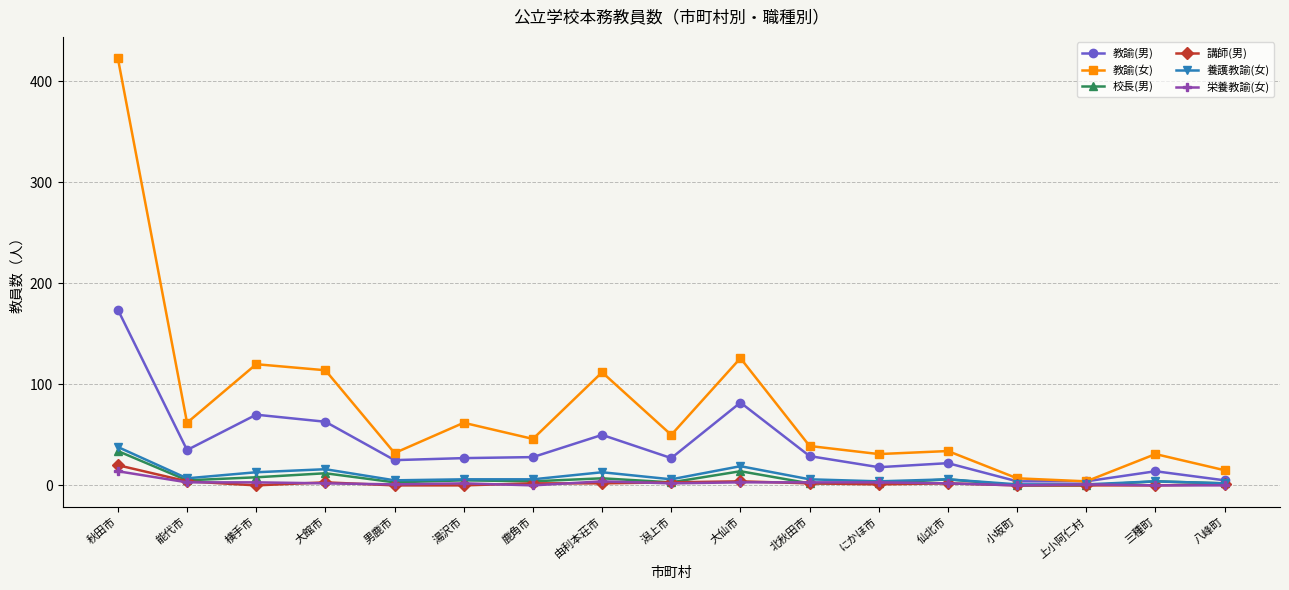

Is this an area chart (filled region under the line)?

No